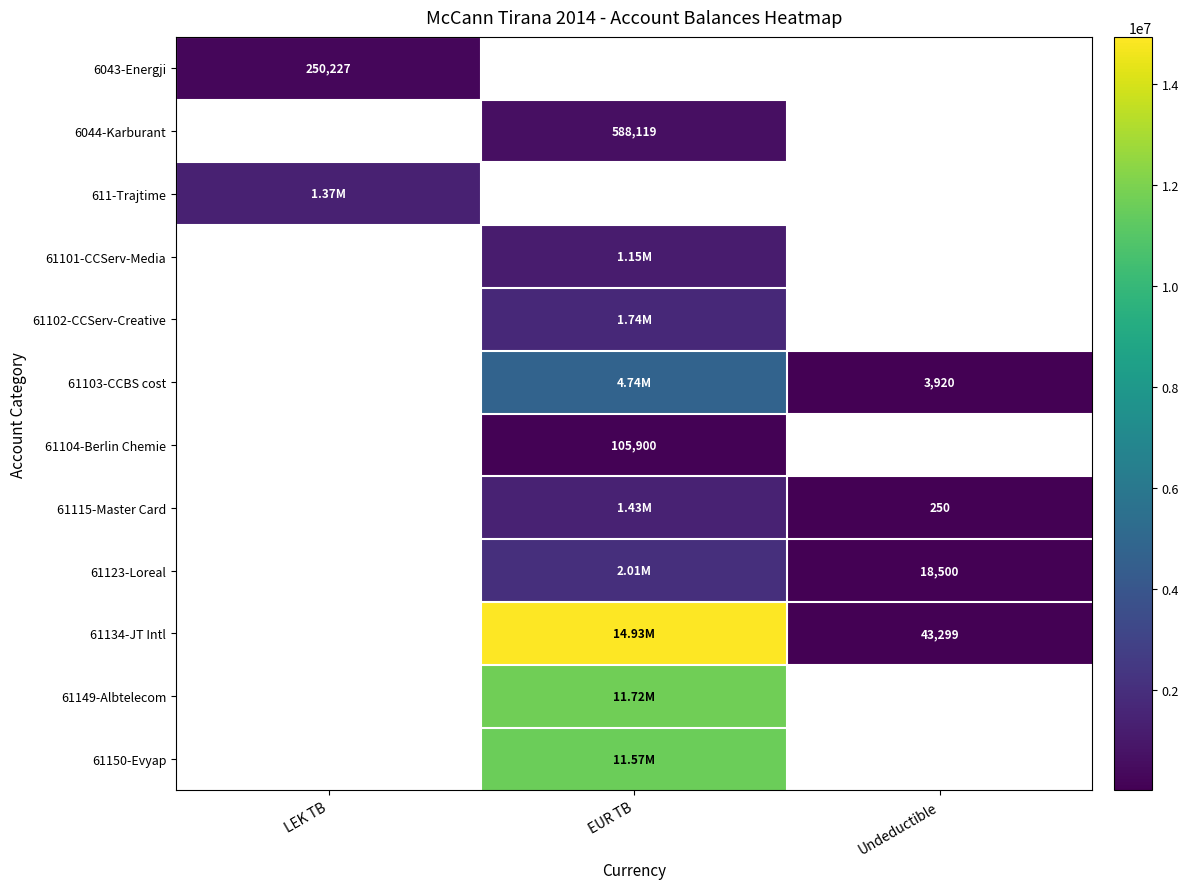

How many 61115-Master Card values are between 250 and 1434003?

1